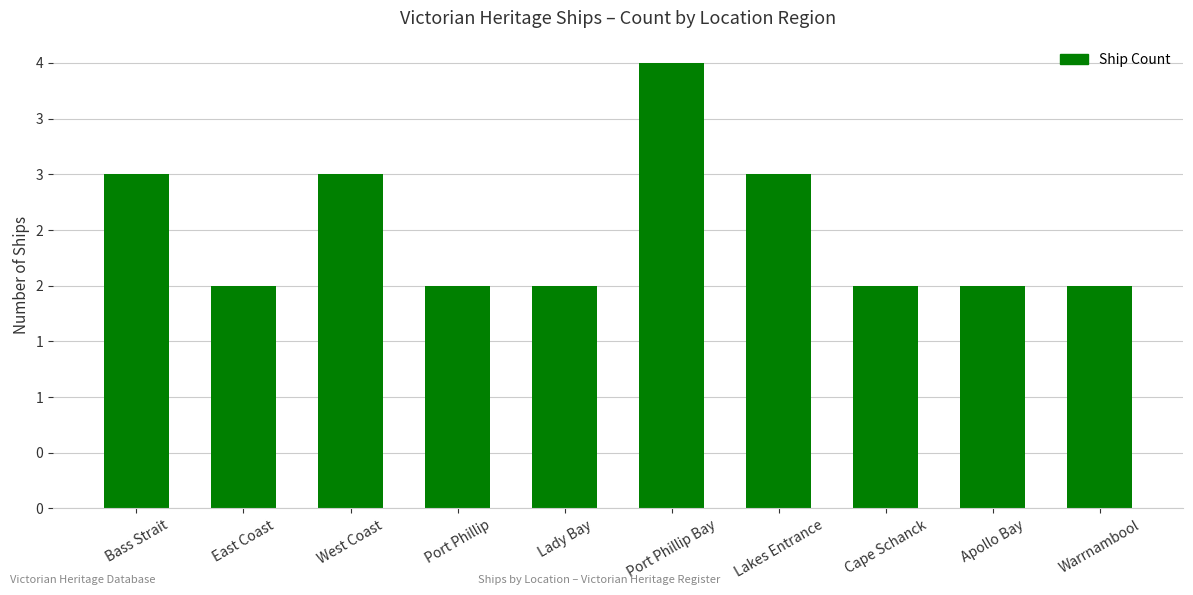

List the labels in order of value, smallest first.

East Coast, Port Phillip, Lady Bay, Cape Schanck, Apollo Bay, Warrnambool, Bass Strait, West Coast, Lakes Entrance, Port Phillip Bay